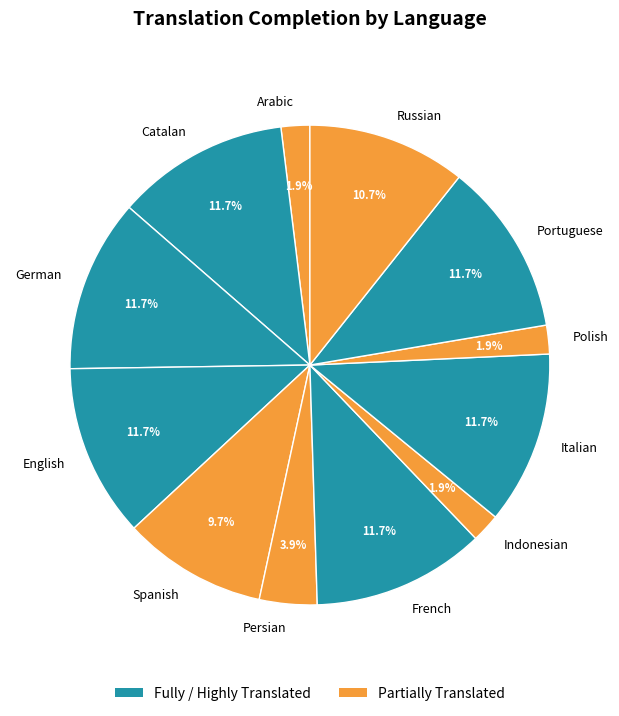

Is English the majority of the pie?

No